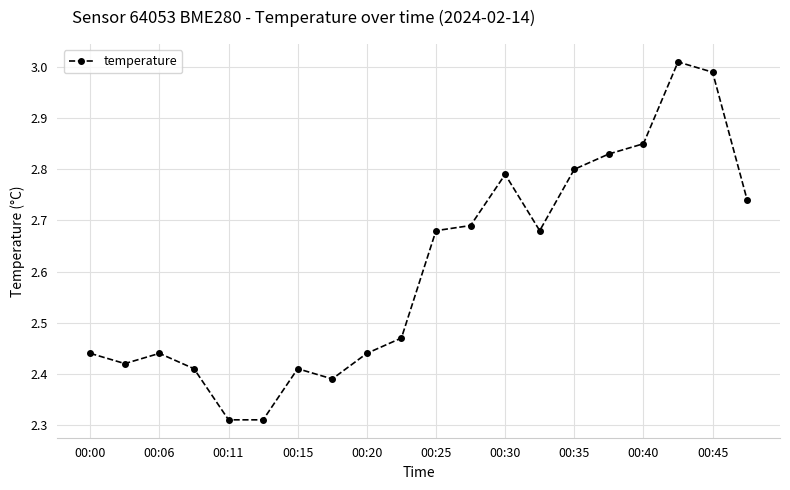

What is the difference between the maximum and minimum values?

0.7